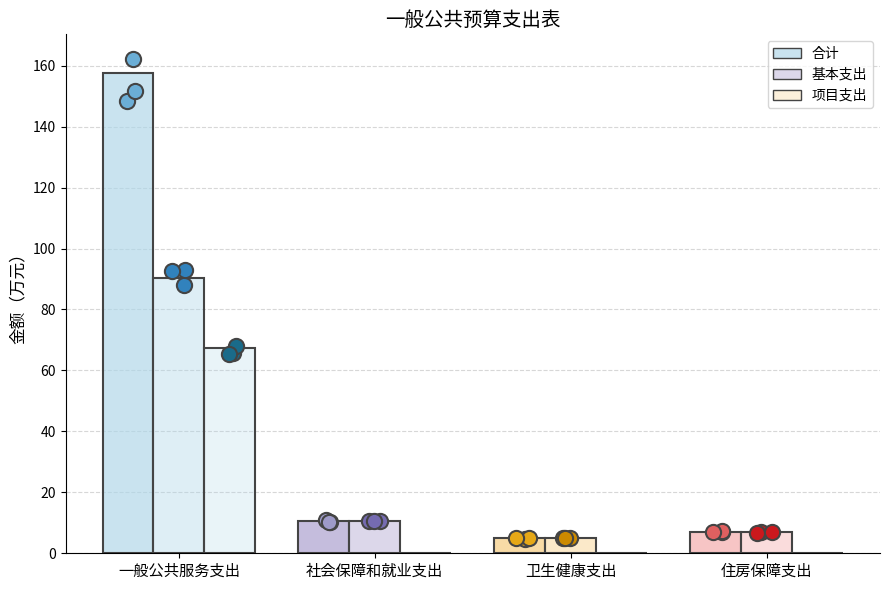

At which category is the sum across all series the highest?

一般公共服务支出